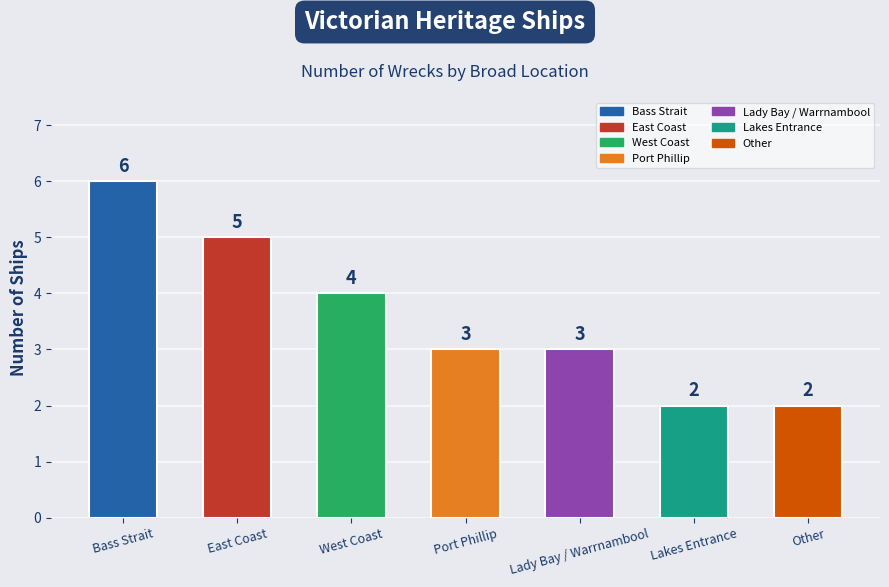

What is the maximum value shown in the chart?

6